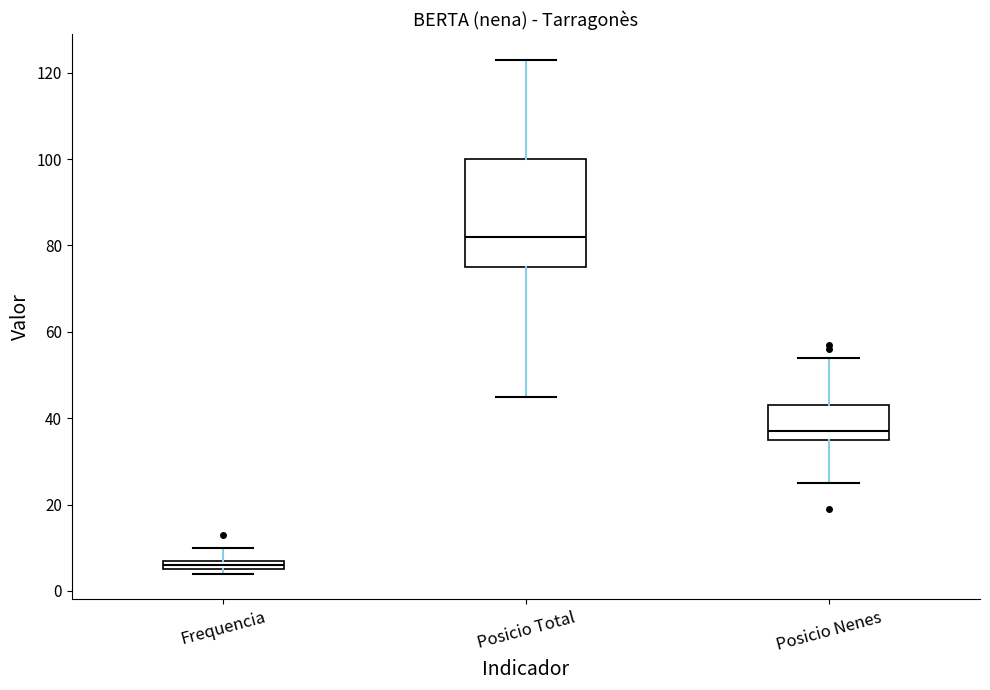

Which box is the tallest, from its lower edge to its upper edge?

Posicio Total